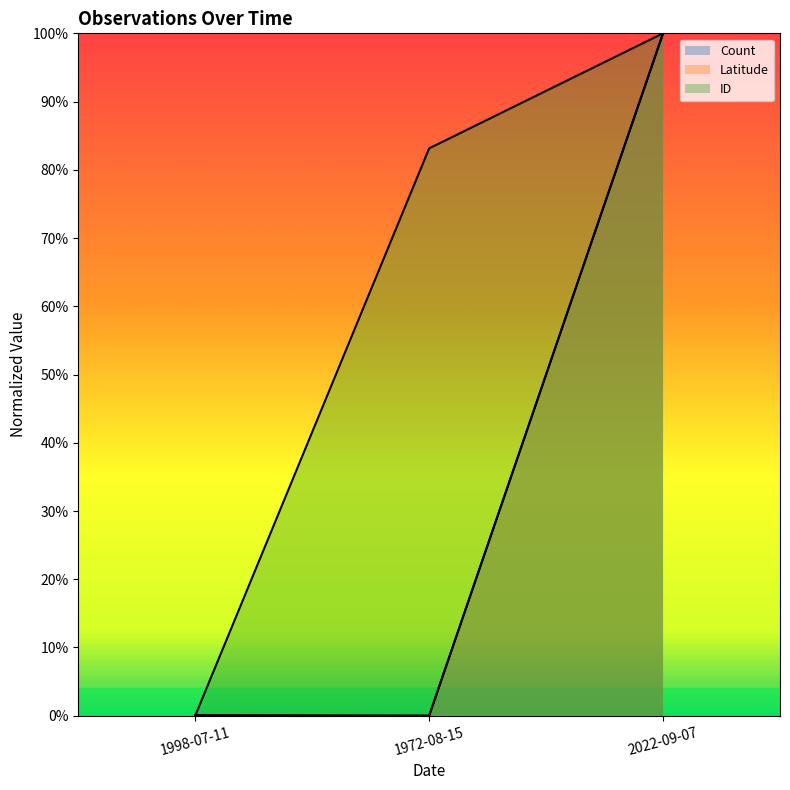

Is it true that Latitude equals 0.0 at 1972-08-15?

True